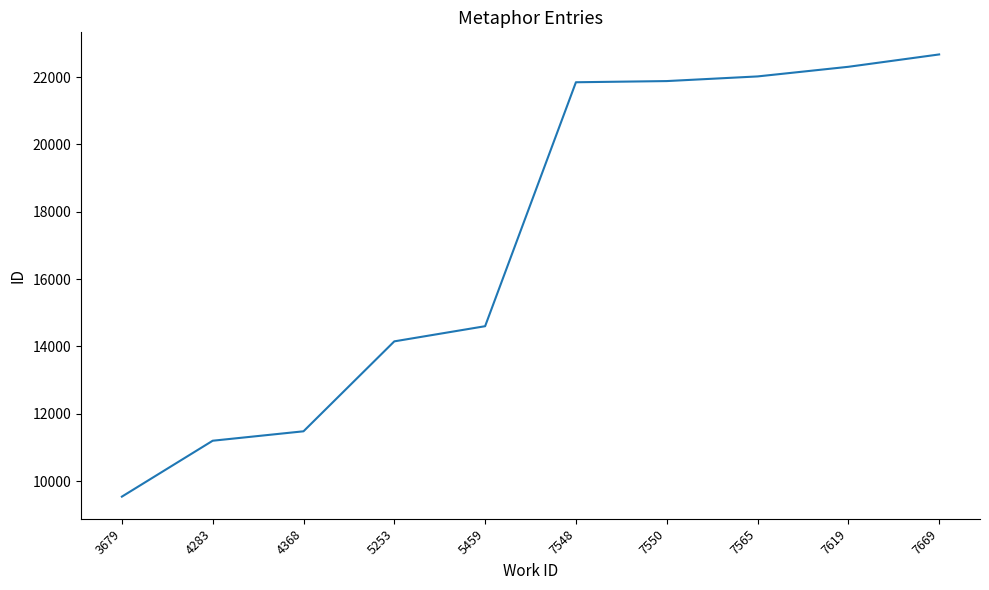

The value at 5253 is 14152. True or false?

True